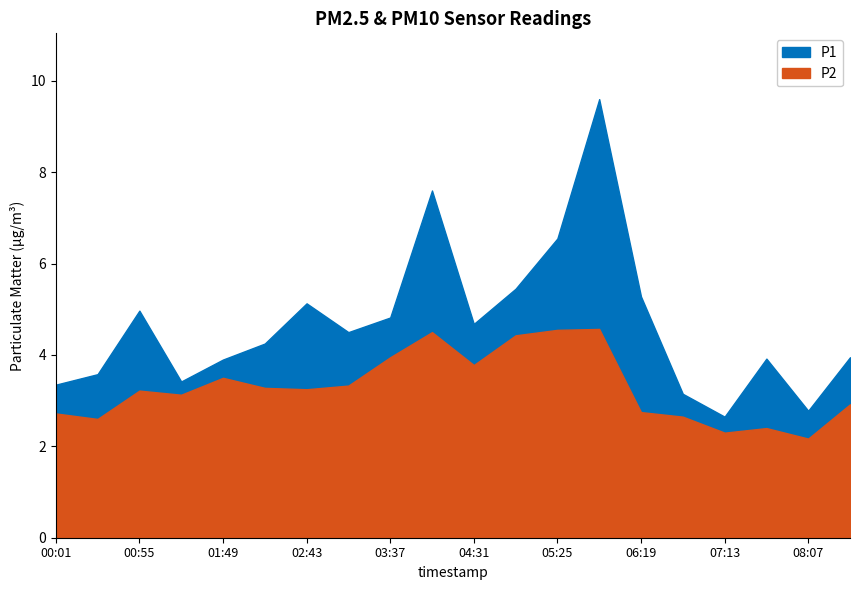

True or false: P2 has a value of 2.1 at 05:25.

False